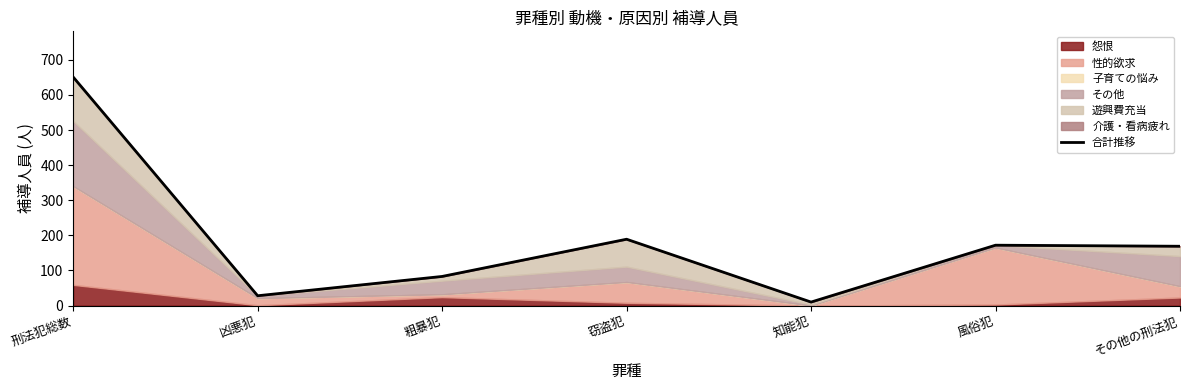

Rank the categories by value from lowest to highest.

知能犯, 凶悪犯, 粗暴犯, その他の刑法犯, 風俗犯, 窃盗犯, 刑法犯総数